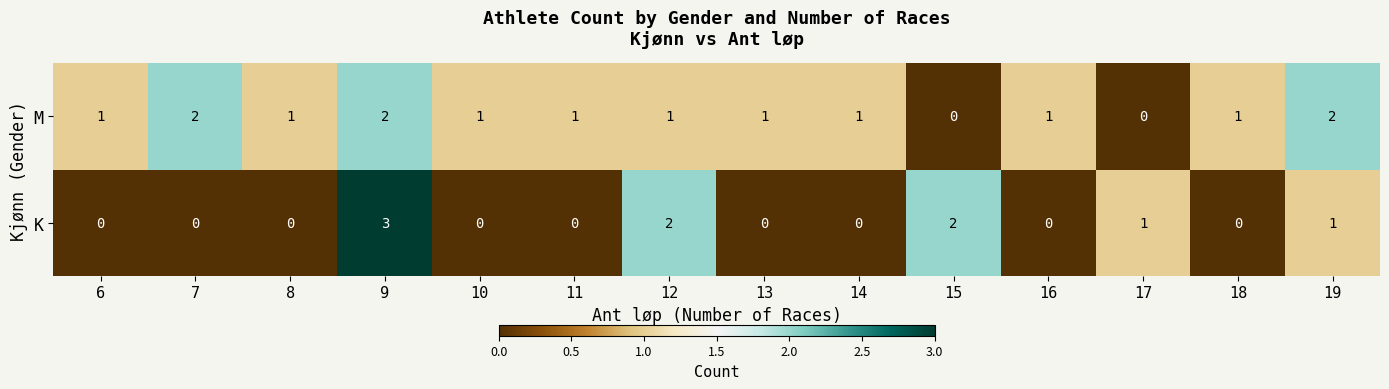

Which series has the largest range (max minus min)?

K